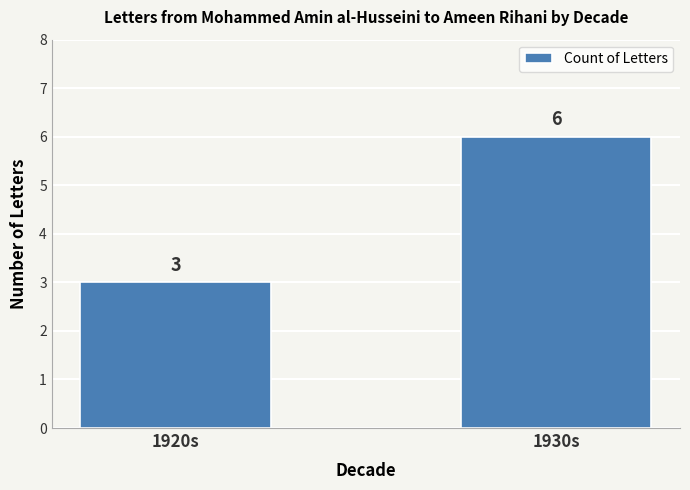

What position from the right is 1930s?

1